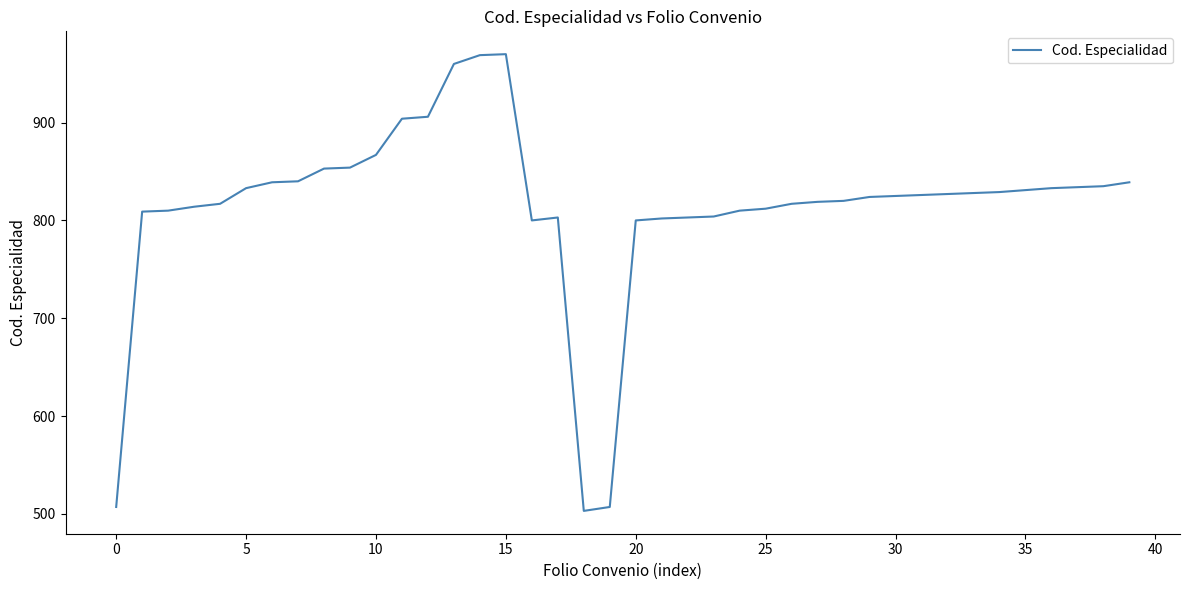

What is the difference between the maximum and minimum values?

467